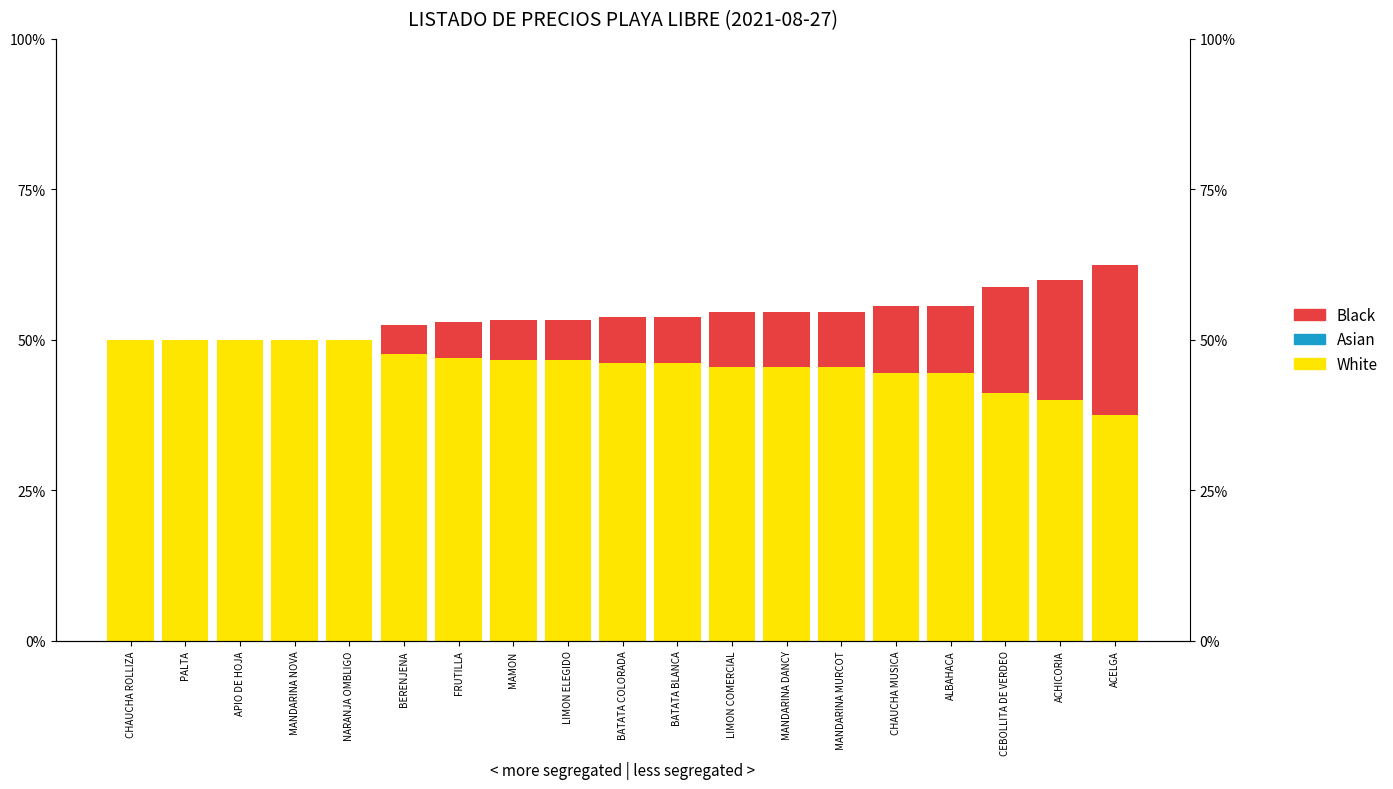

What is the total value across all series at LIMON ELEGIDO?

0.5